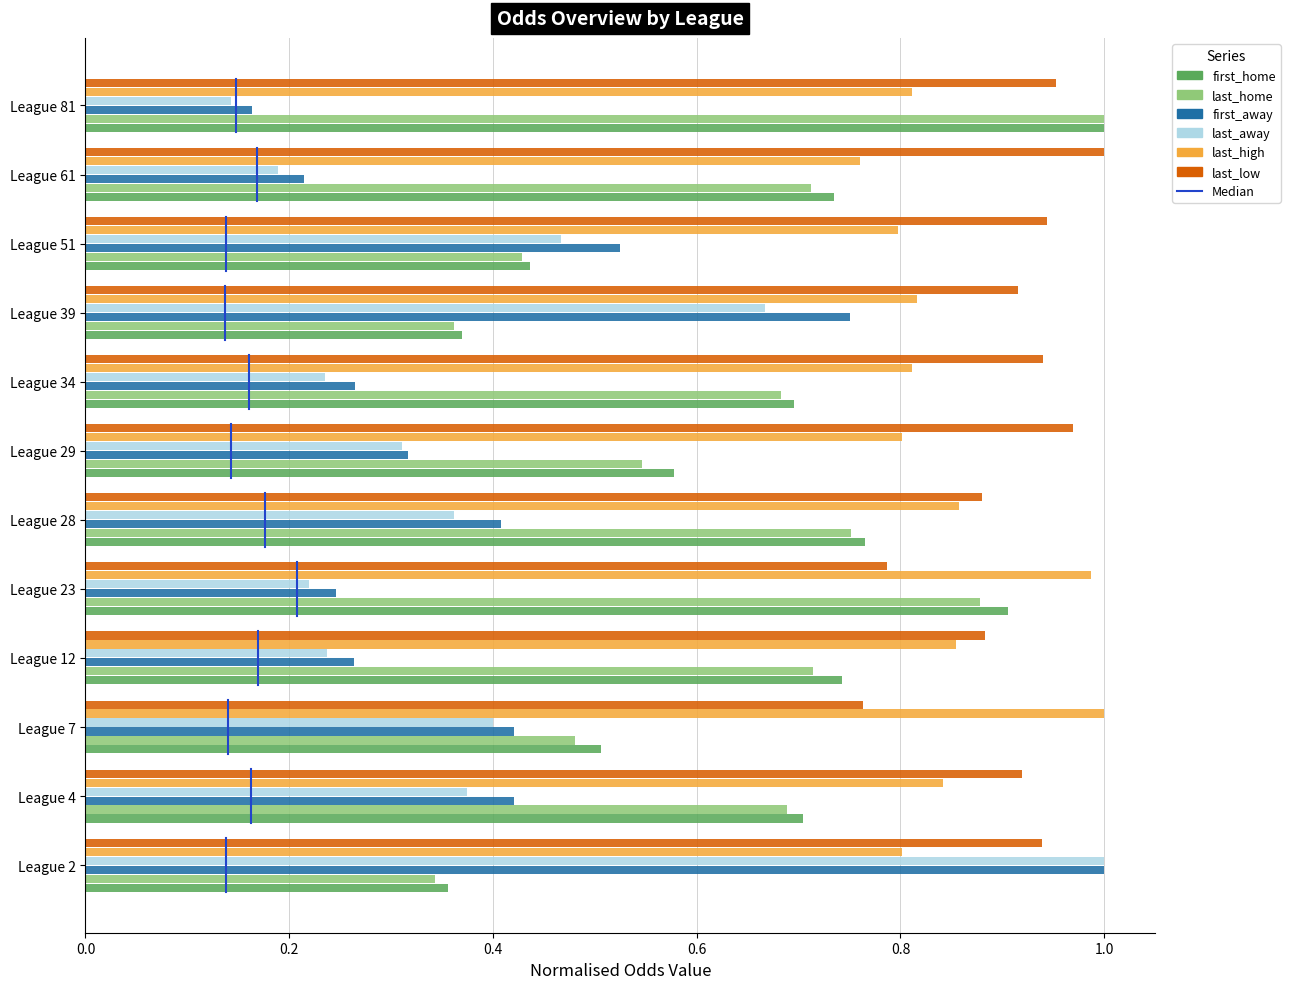

What is the sum of all last_low values?

10.9